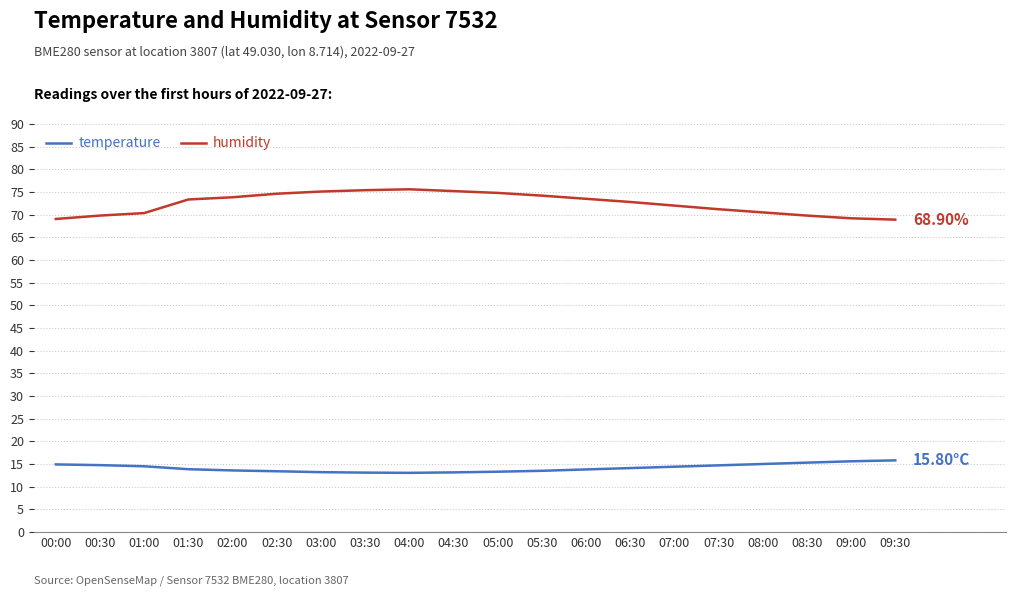

Is the value of temperature at 06:00 greater than the value of humidity at 00:30?

No